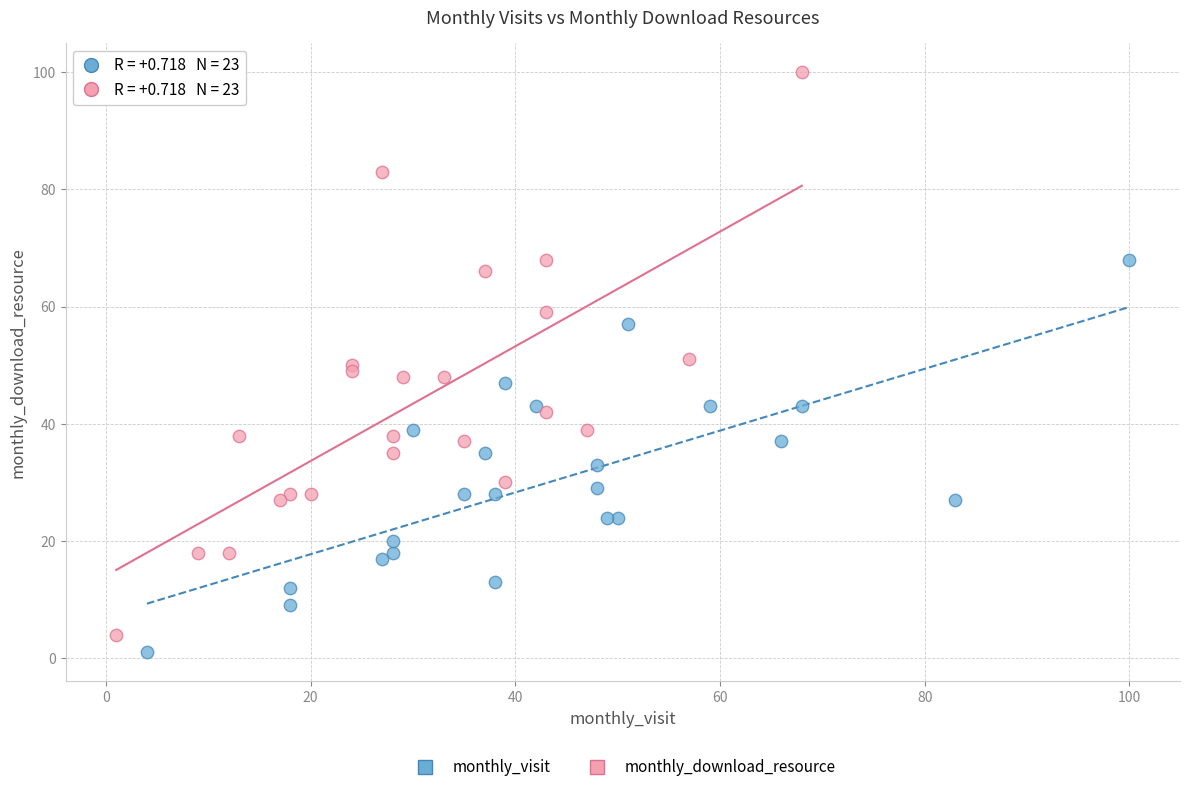

Which series has the widest spread of Y values?

monthly_download_resource